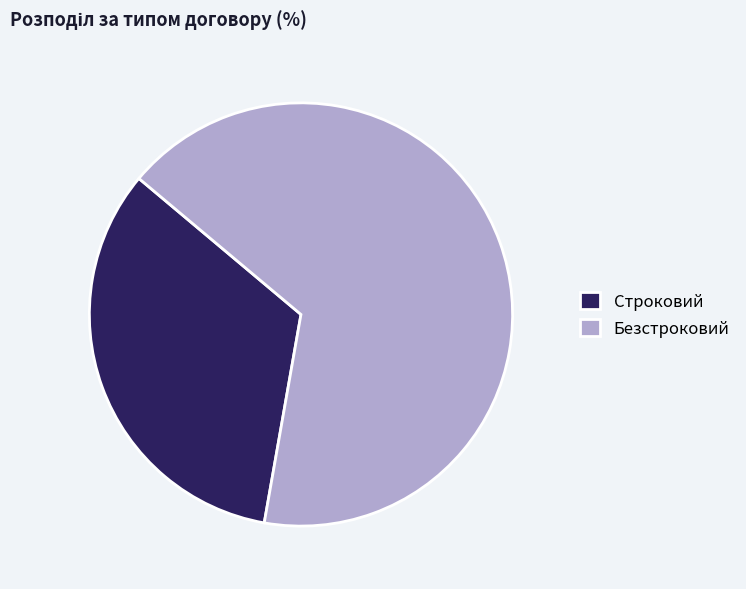

How many segments does this pie chart have?

2